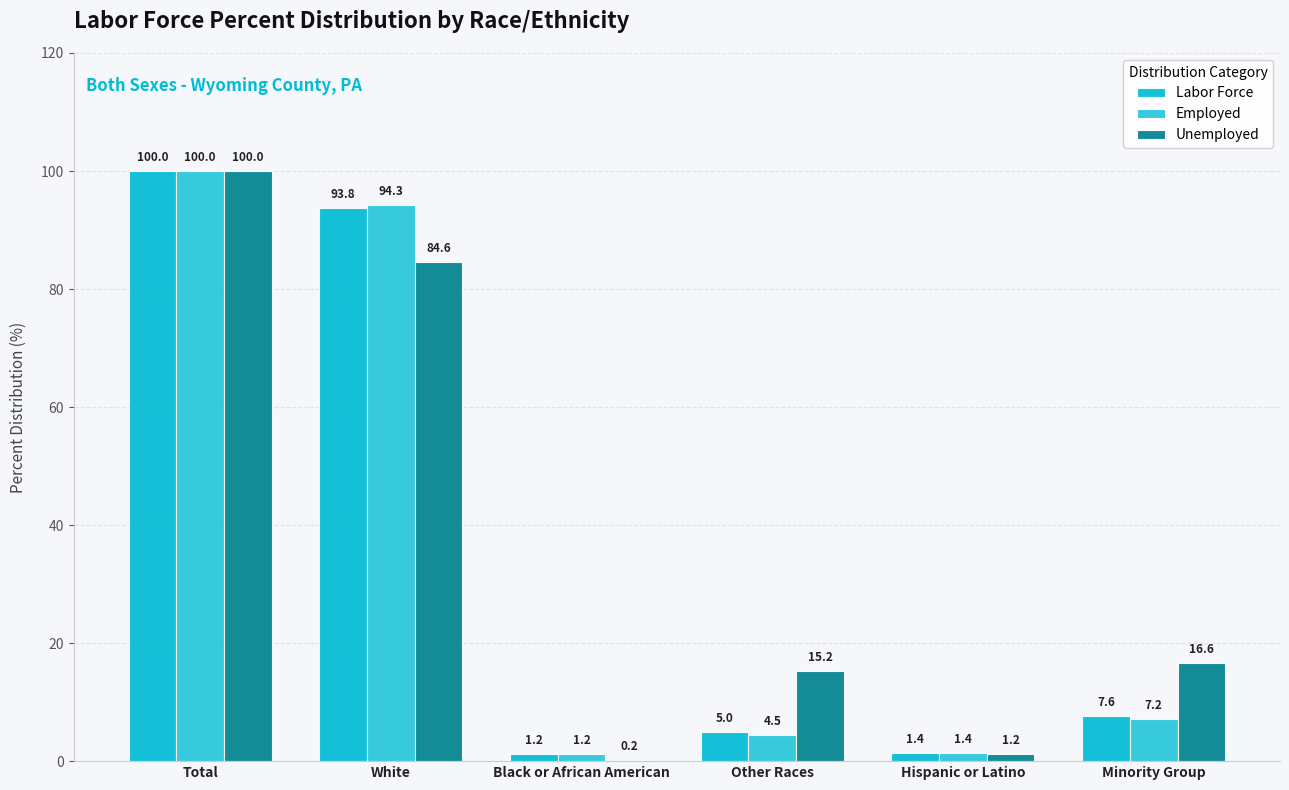

What is the sum of the Employed values at Black or African American and Other Races?

5.7